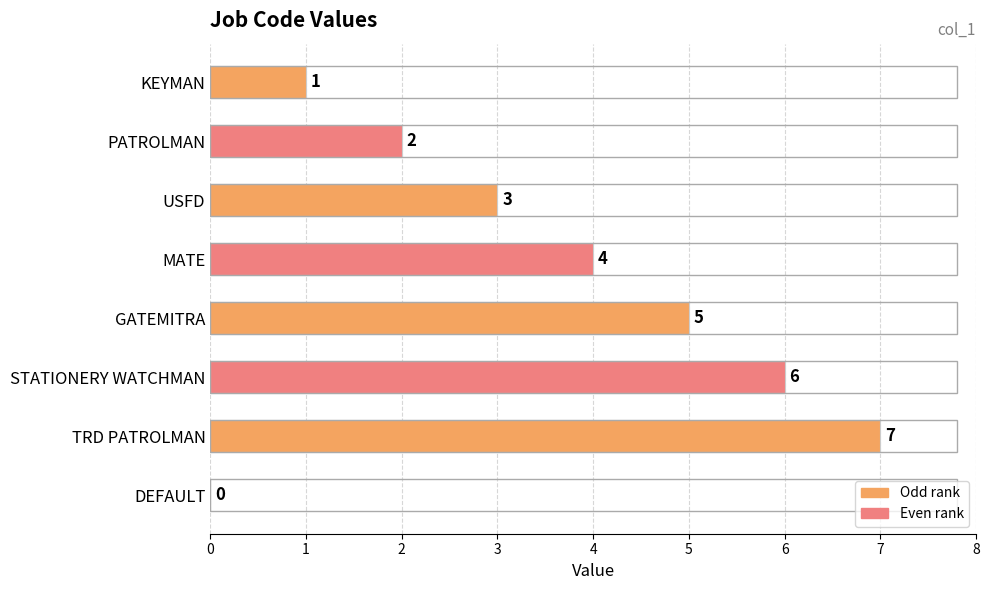

Which has a higher value, STATIONERY WATCHMAN or PATROLMAN?

STATIONERY WATCHMAN